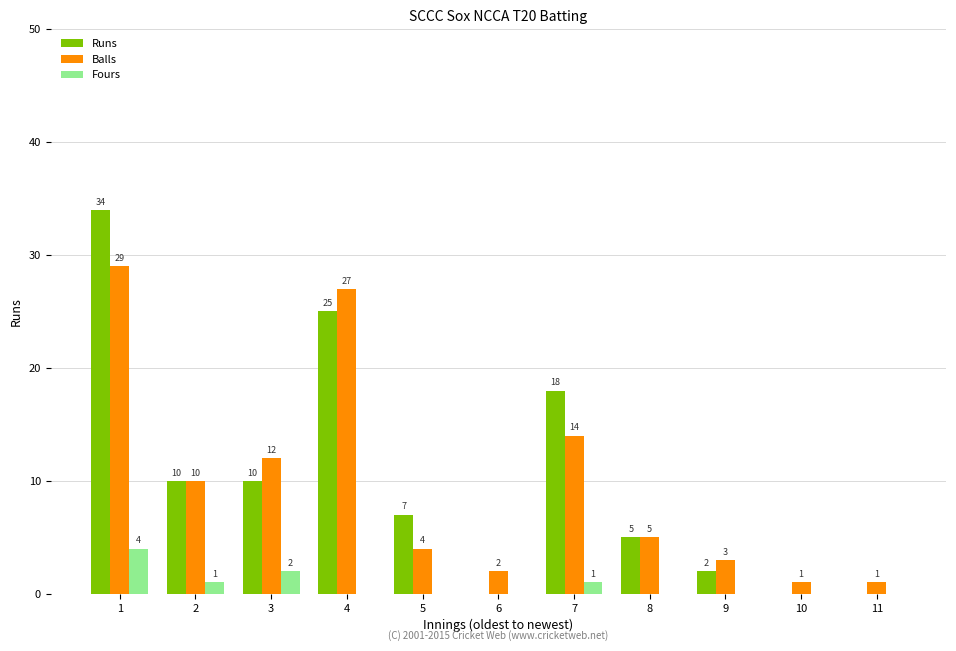

How many data points in Fours are above 0?

4